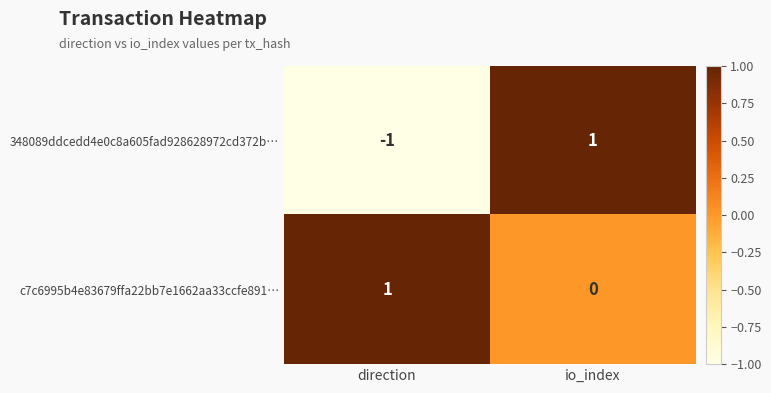

Which category has the lowest value in the c7c6995b4e83679ffa22bb7e1662aa33ccfe891… series?

io_index